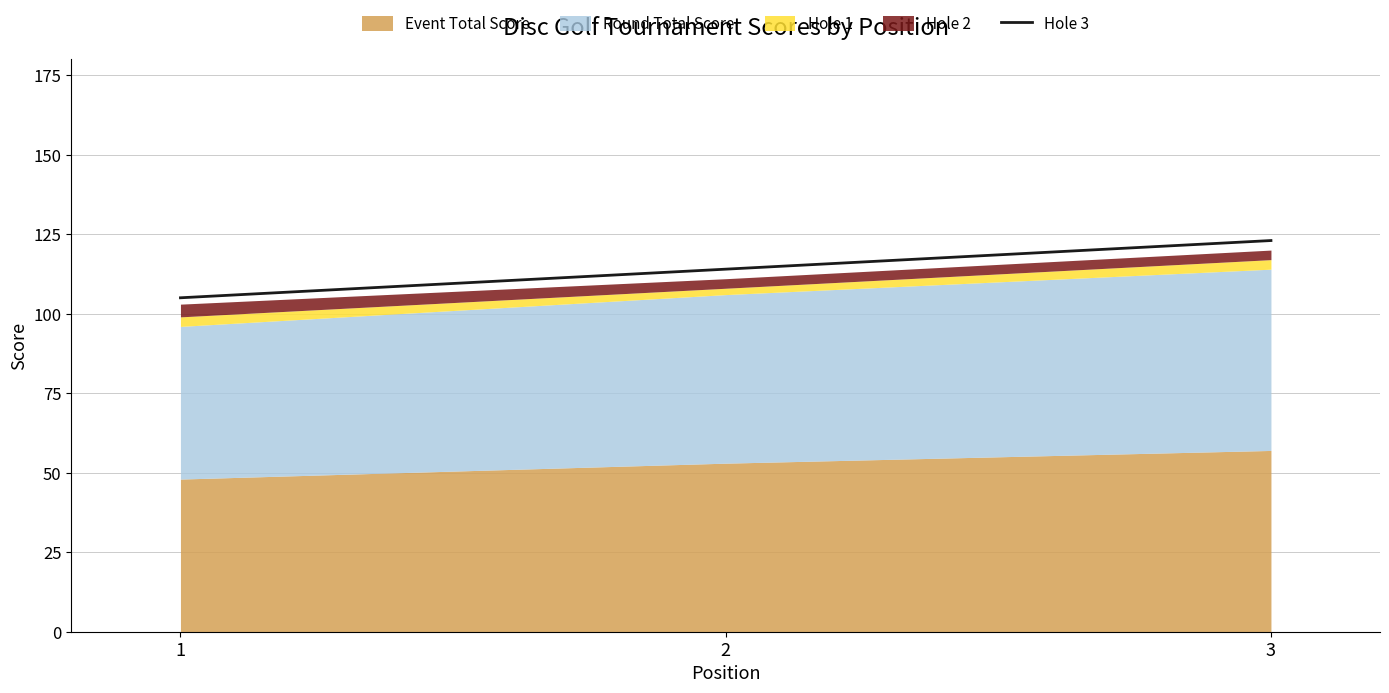

Between 1 and 3, which is larger?

3